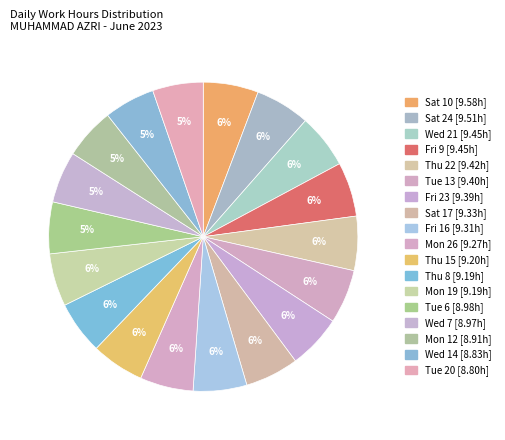

How many segments does this pie chart have?

18